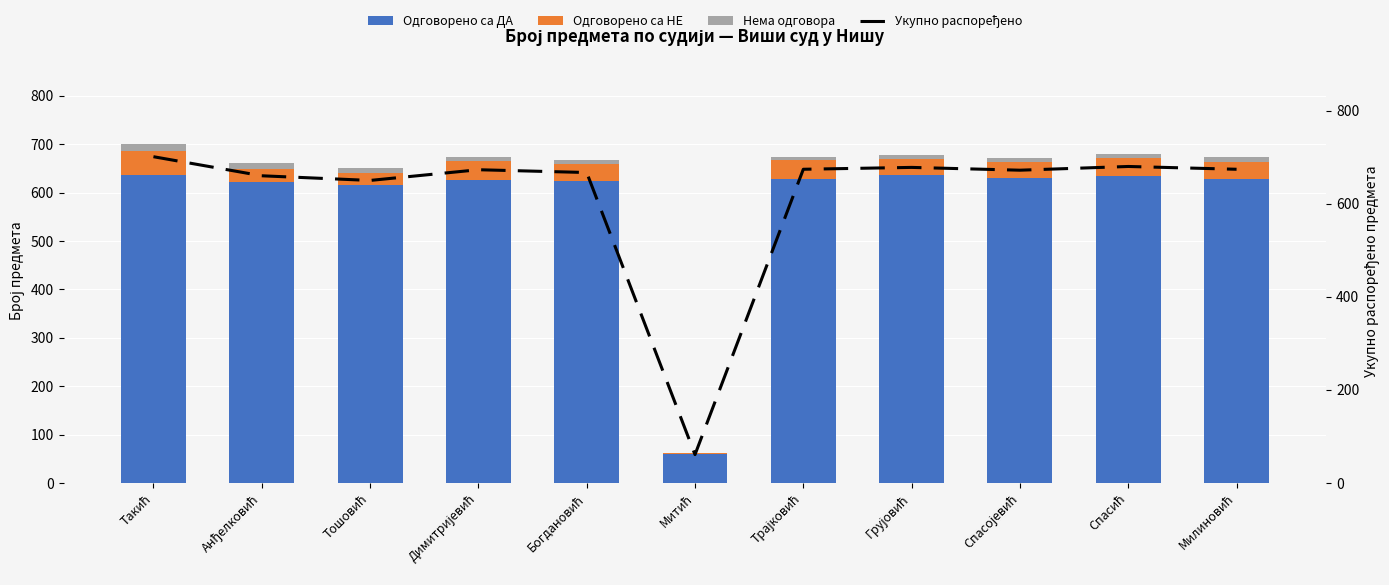

How many data points in Нема одговора are less than 9?

4